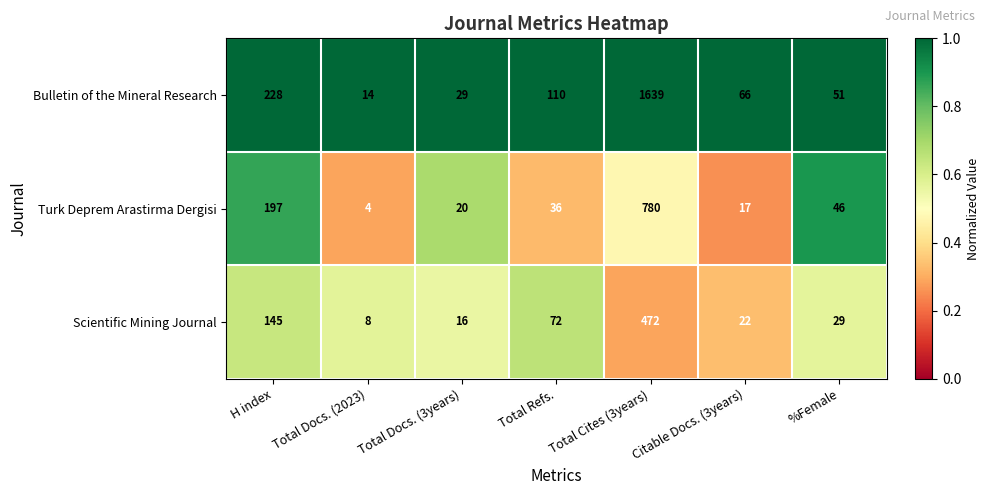

Rank the series by their maximum value, from lowest to highest.

Scientific Mining Journal, Turk Deprem Arastirma Dergisi, Bulletin of the Mineral Research